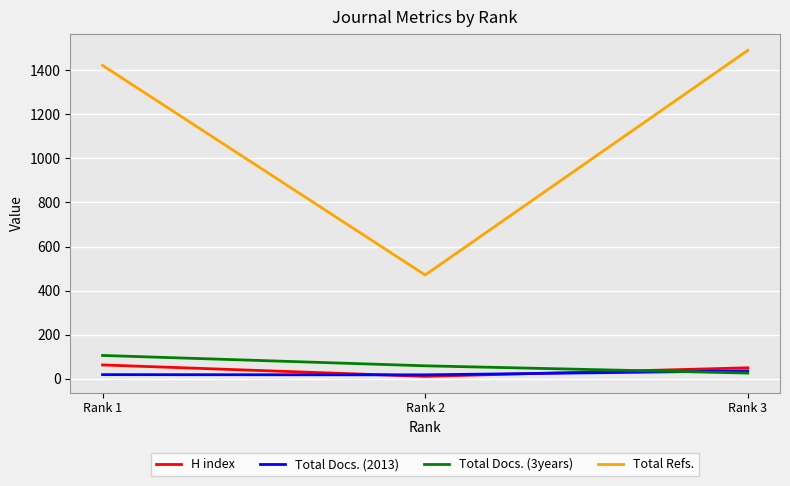

Which series has the largest total across all categories?

Total Refs.